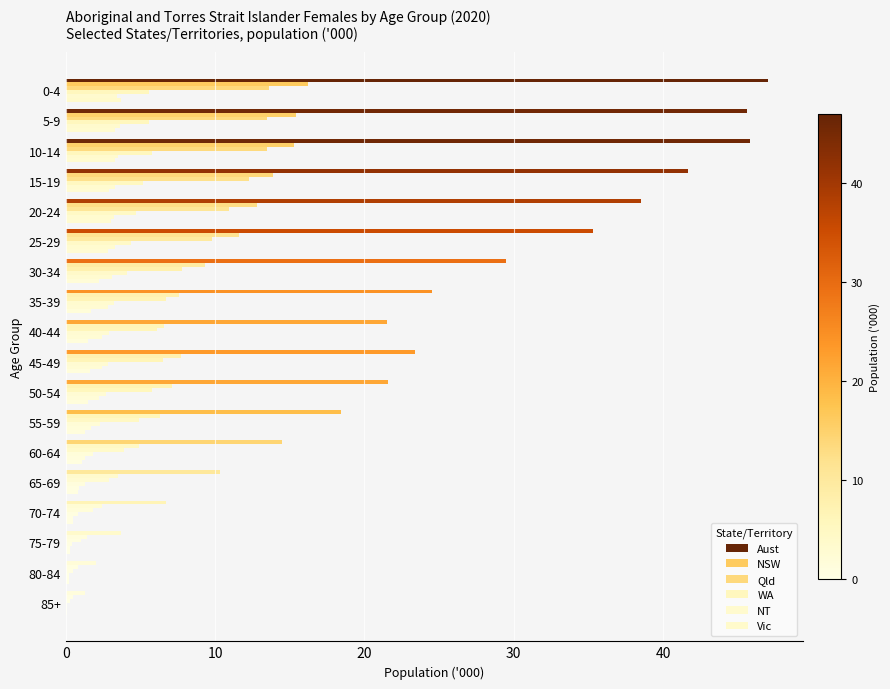

How many series are shown in this chart?

6